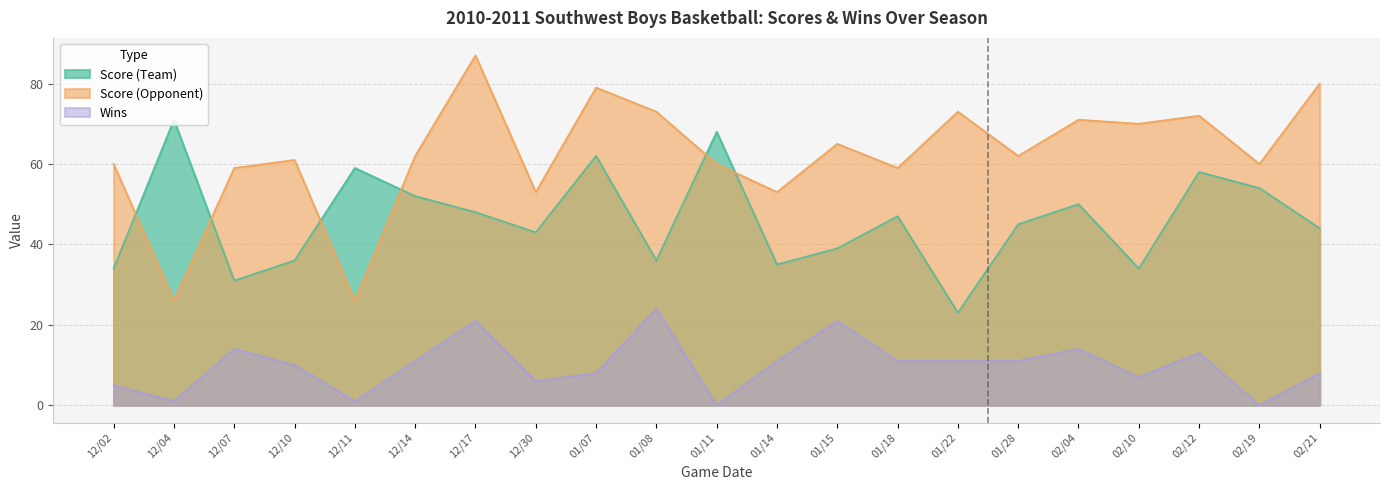

The value of Score (Opponent) at 02/21 is 45. True or false?

False